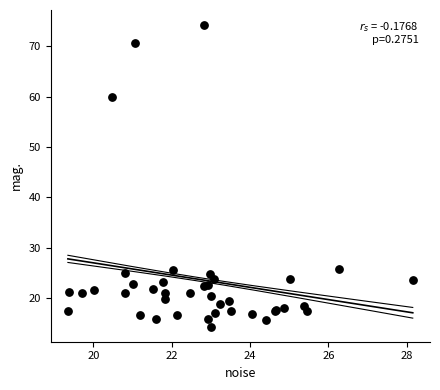

What Y value in the scatter plot is closest to 44?

59.9